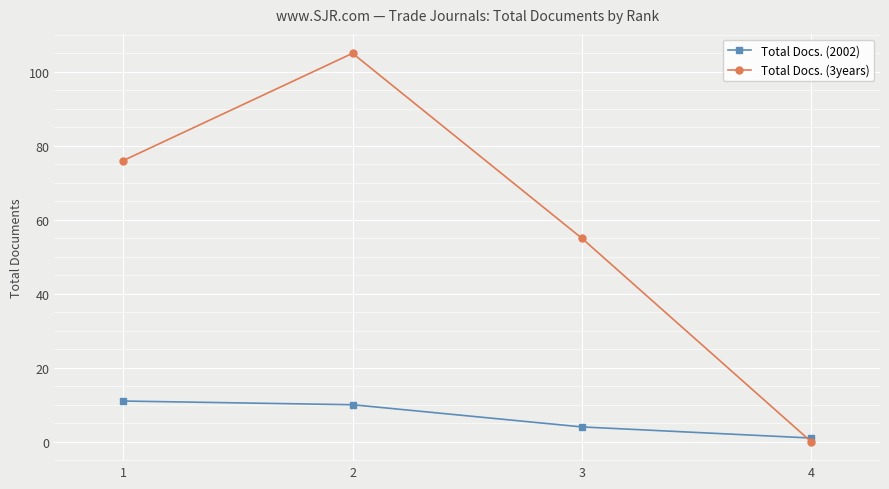

Which category has the highest value in the Total Docs. (2002) series?

1